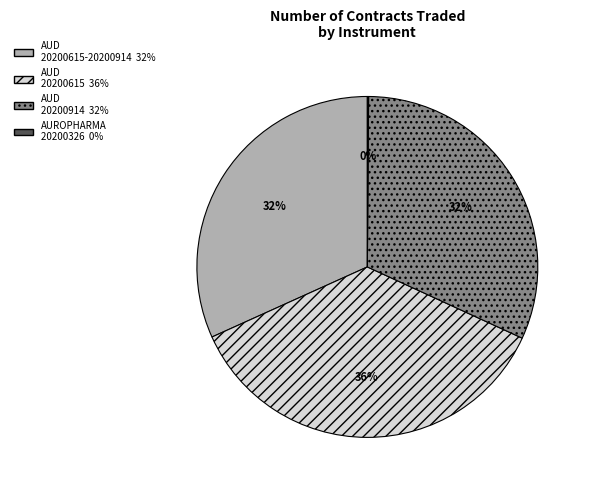

Is there a majority slice in this chart?

No